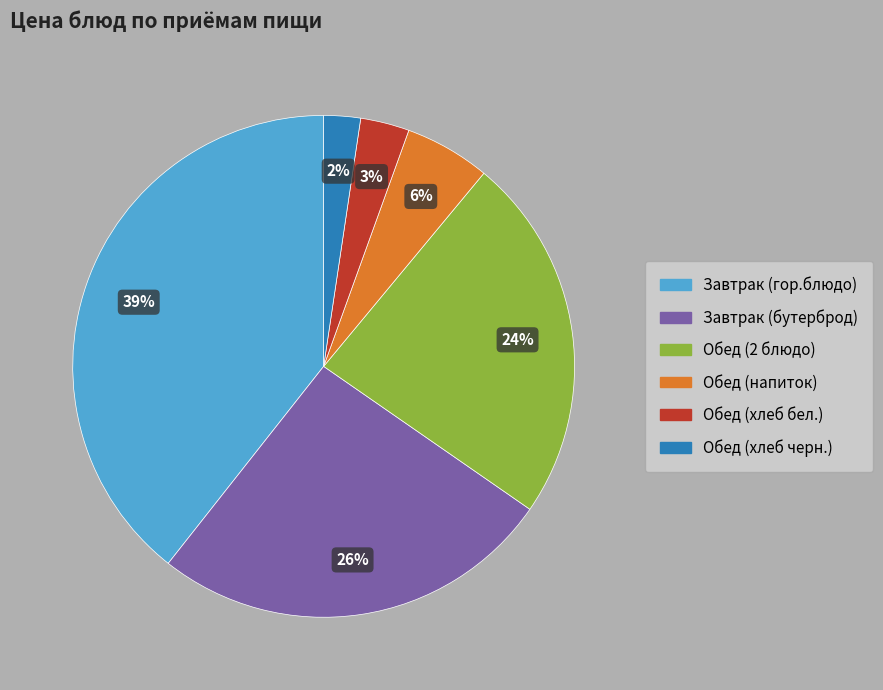

Does any single category account for the majority?

No